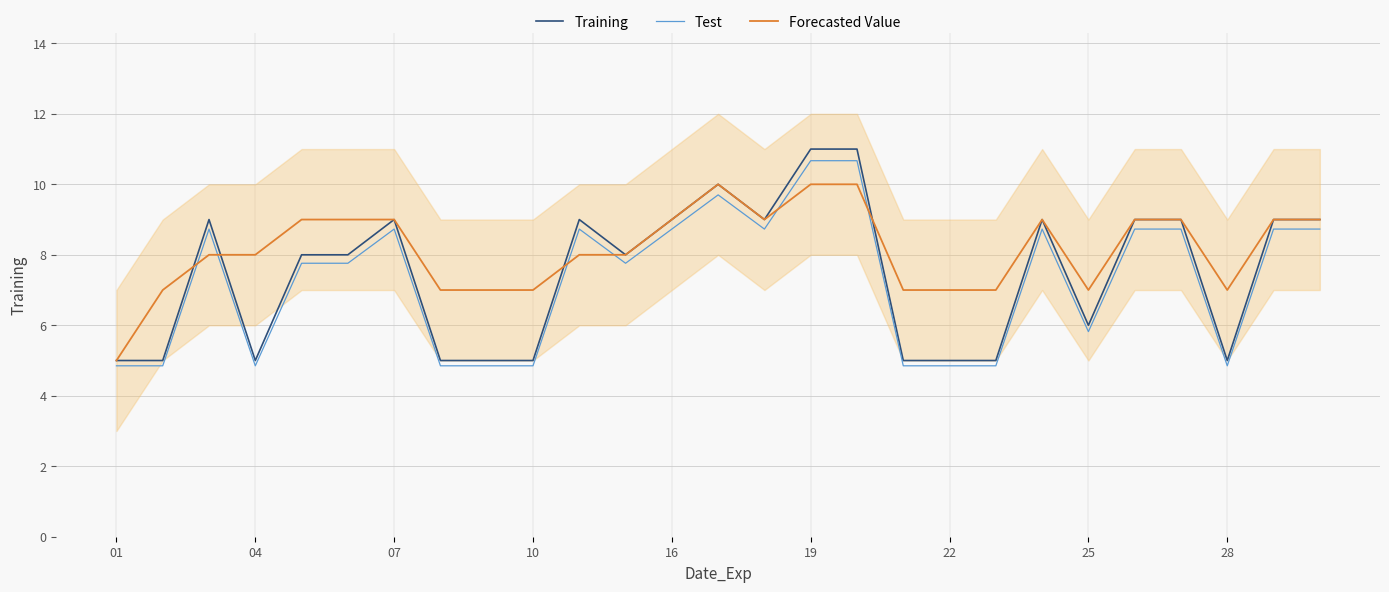

Is the value of Training at 04 greater than the value of Test at 19?

No